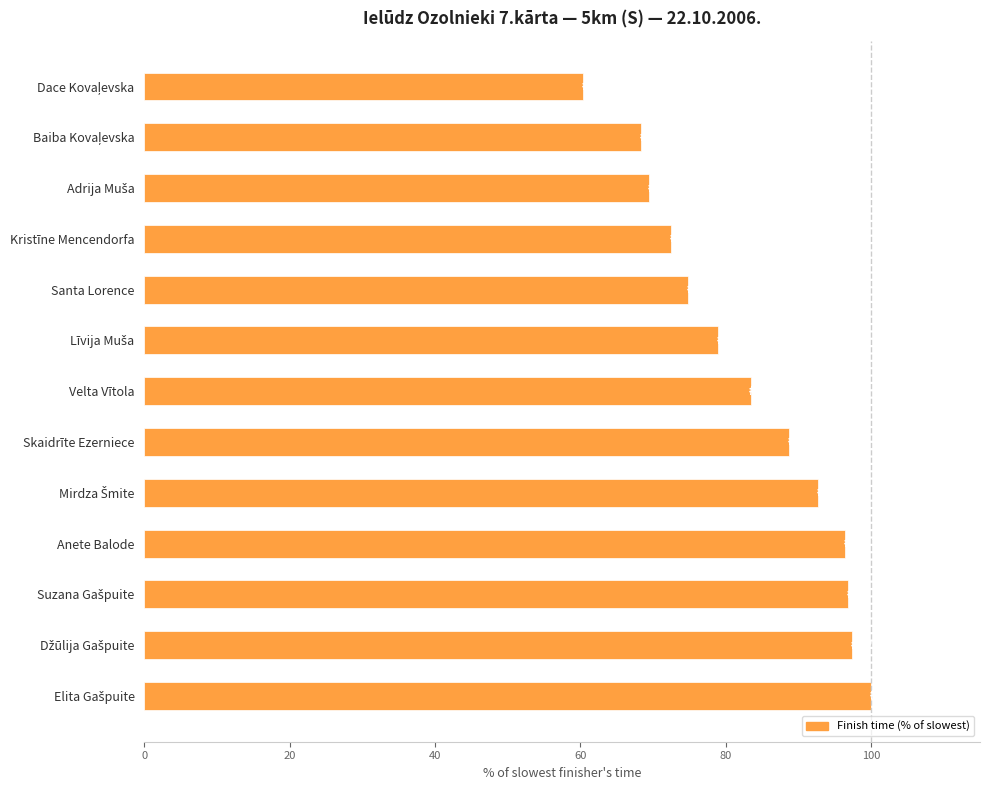

What is the approximate value at Santa Lorence?

74.8